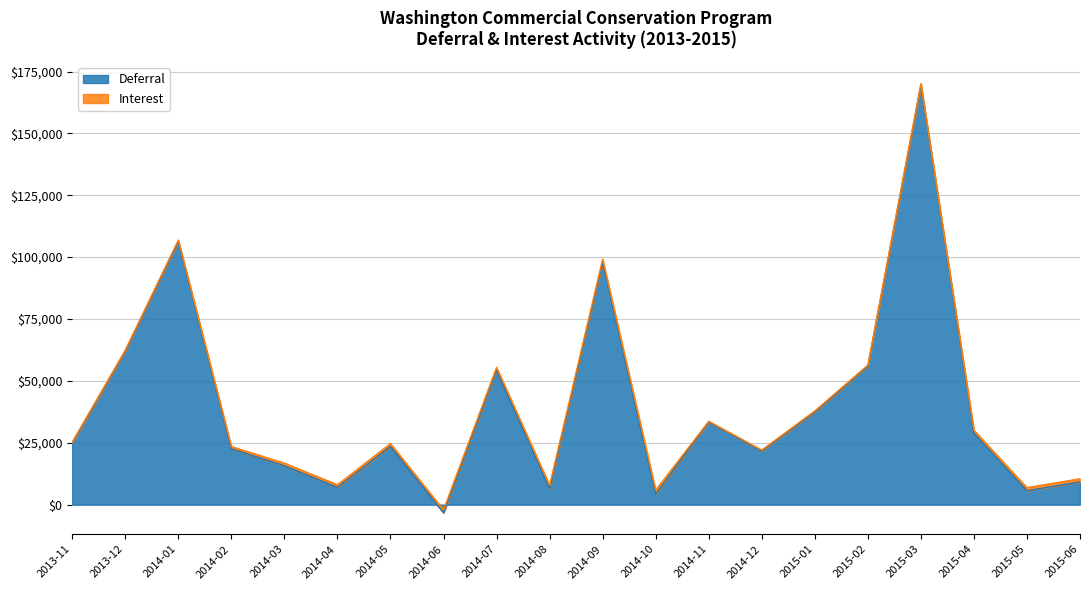

What is the label of the 9th point from the right?

2014-10